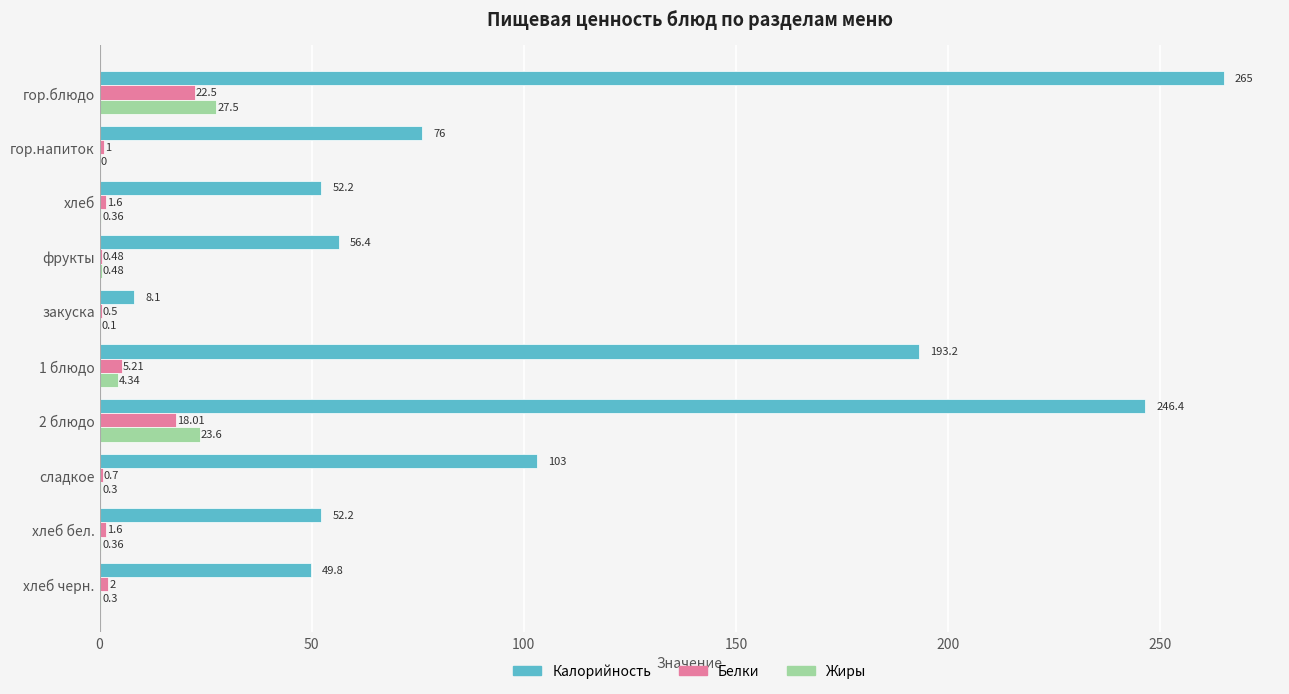

At which category is the sum across all series the highest?

гор.блюдо